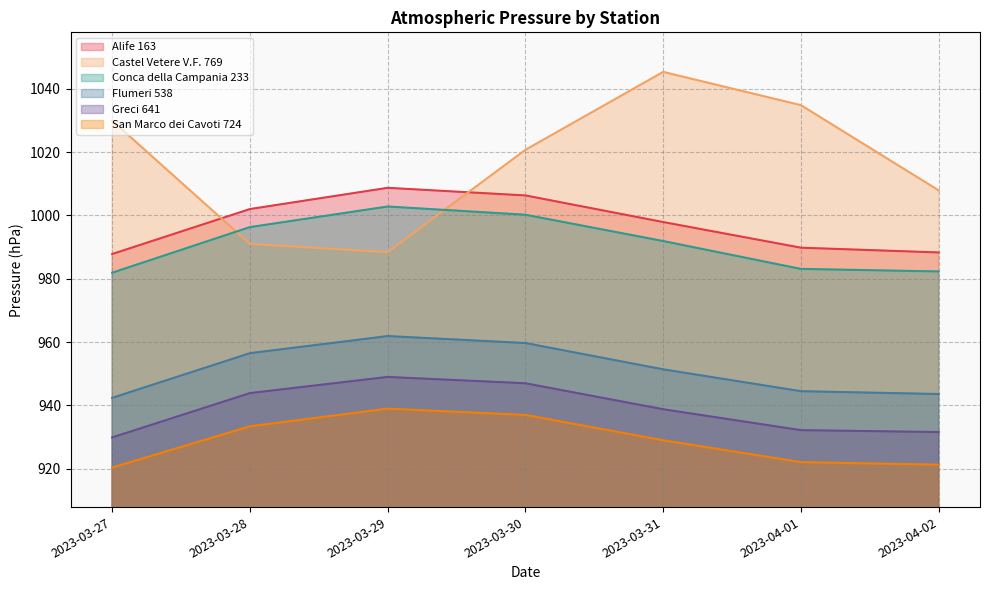

Reading right to left, extract all data points from this chart.

Alife 163: 988.3	989.8	997.9	1006.3	1008.7	1002.0	987.8
Castel Vetere V.F. 769: 1007.9	1034.8	1045.3	1020.7	988.4	991.0	1029.9
Conca della Campania 233: 982.3	983.1	991.9	1000.2	1002.8	996.3	981.9
Flumeri 538: 943.6	944.5	951.4	959.7	961.9	956.5	942.4
Greci 641: 931.6	932.2	938.8	947.0	949.0	943.9	929.9
San Marco dei Cavoti 724: 921.3	922.1	929.0	937.0	939.0	933.4	920.4